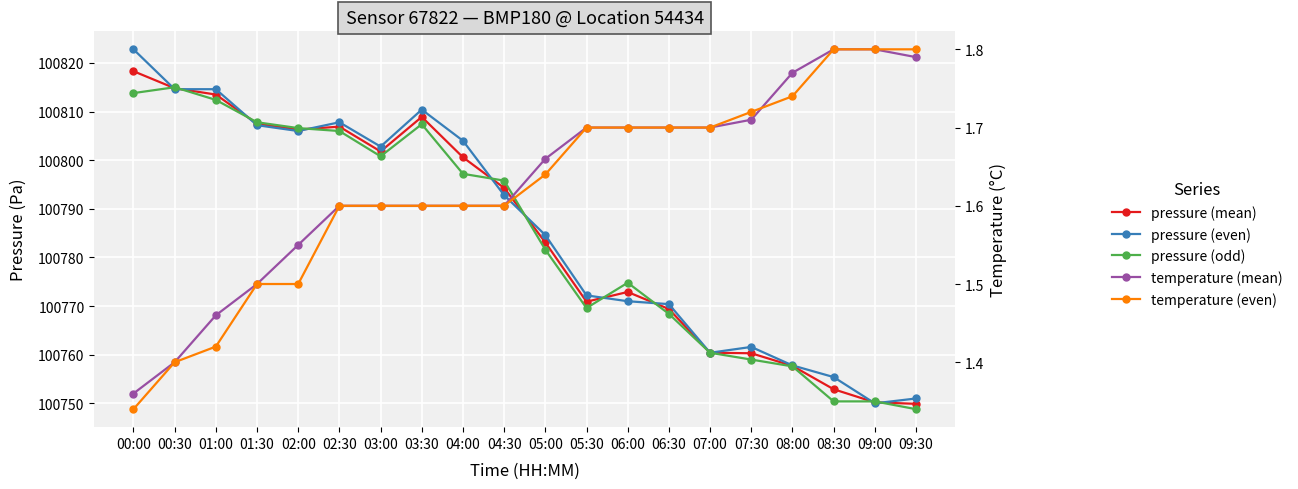

What position from the left is 06:00?

13